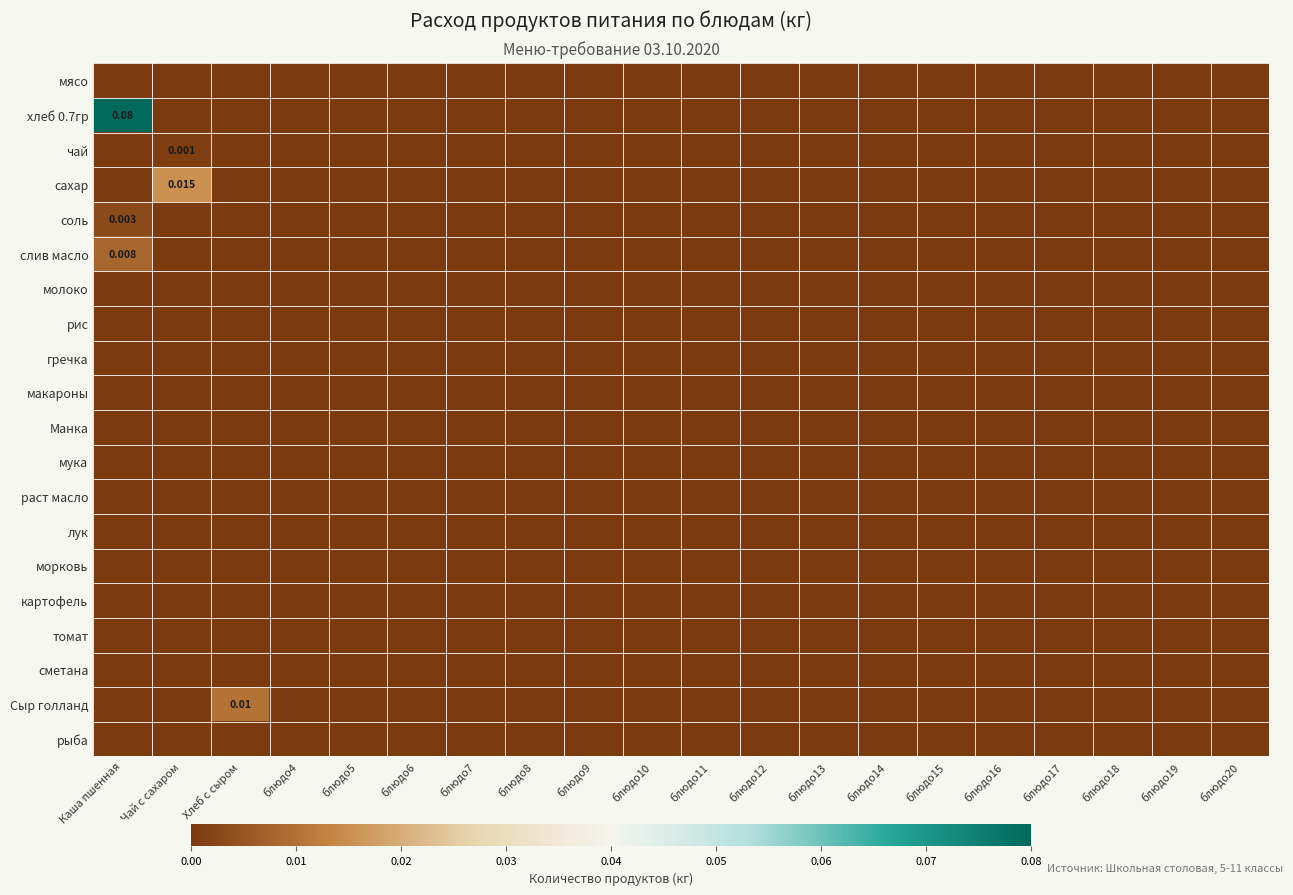

At Хлеб с сыром, list the series in order from smallest to largest.

мясо, хлеб 0.7гр, чай, сахар, соль, слив масло, молоко, рис, гречка, макароны, Манка, мука, раст масло, лук, морковь, картофель, томат, сметана, рыба, Сыр голланд